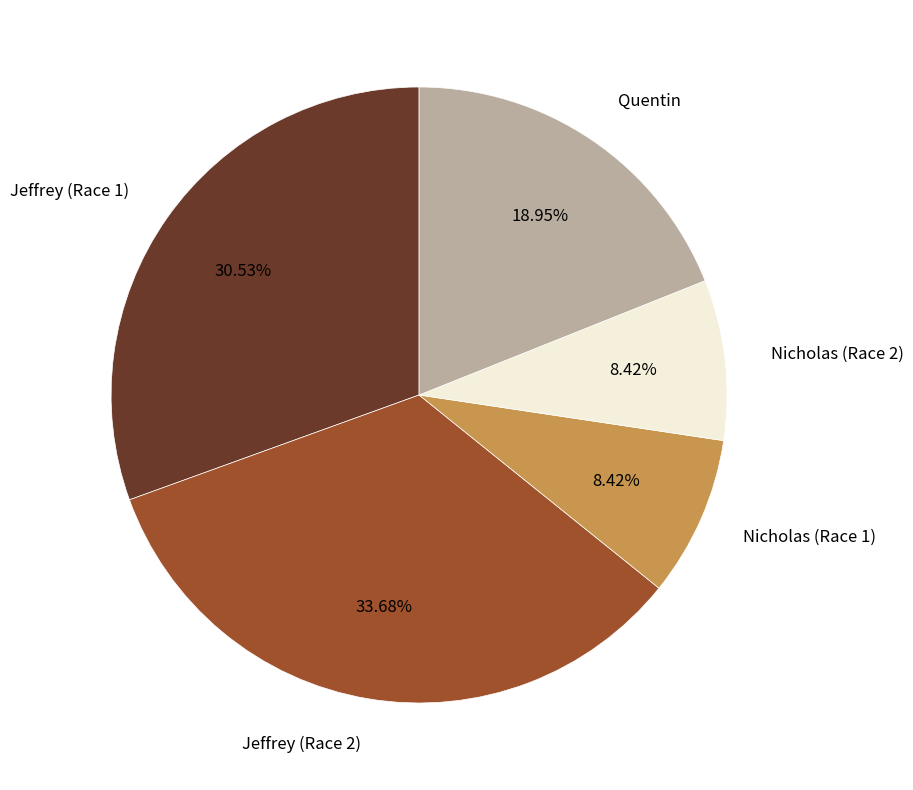

Which has a higher value, Jeffrey (Race 2) or Jeffrey (Race 1)?

Jeffrey (Race 2)